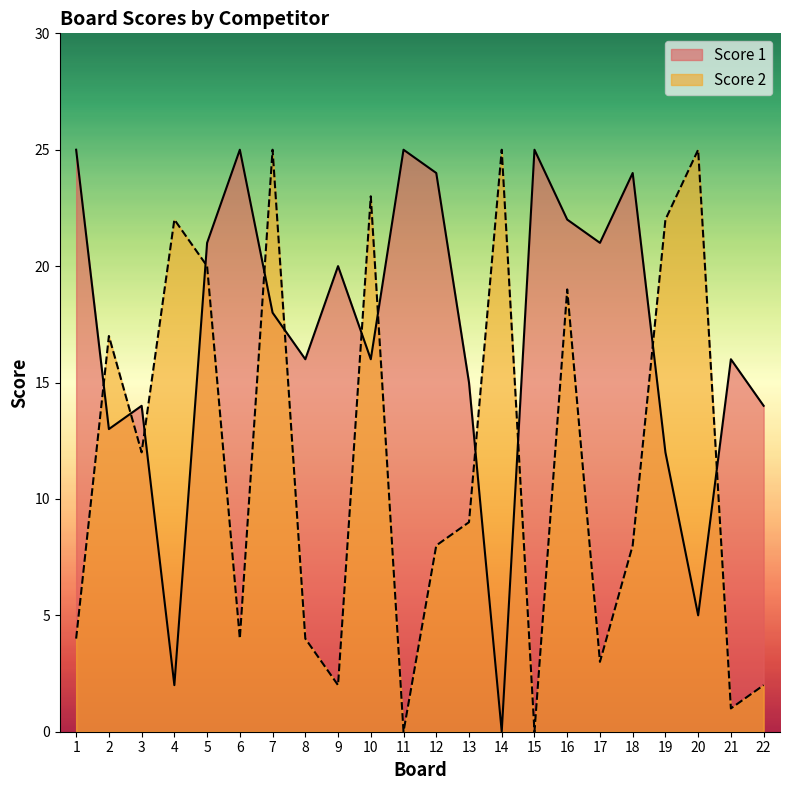

True or false: Score 2 and Score 1 cross at least once.

True